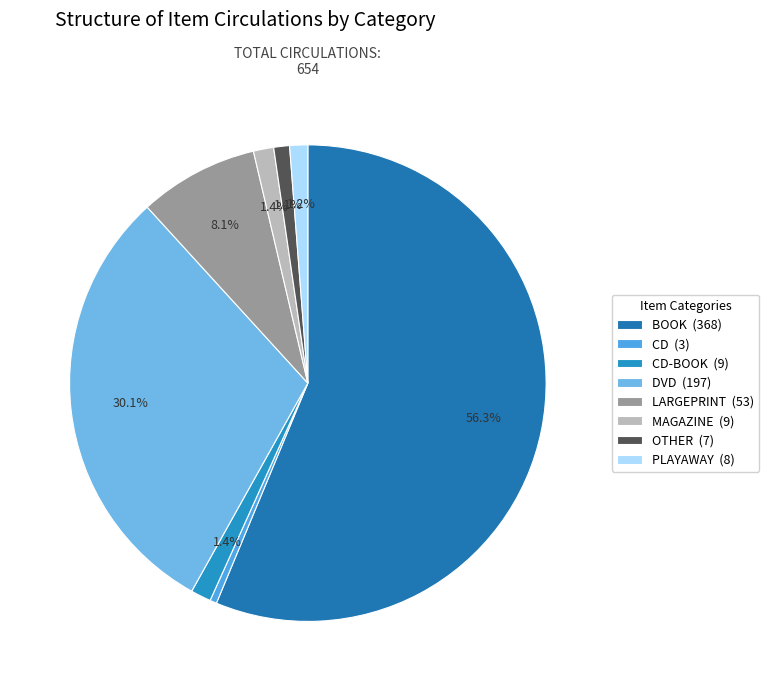

Rank the categories by value from highest to lowest.

BOOK, DVD, LARGEPRINT, CD-BOOK, MAGAZINE, PLAYAWAY, OTHER, CD